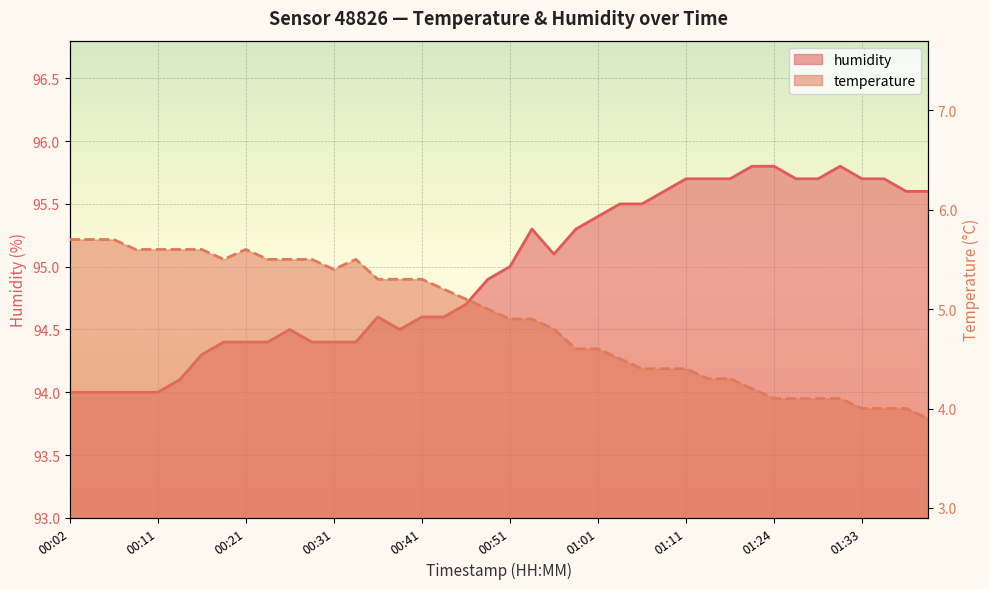

Rank the series by their maximum value, from highest to lowest.

humidity, temperature